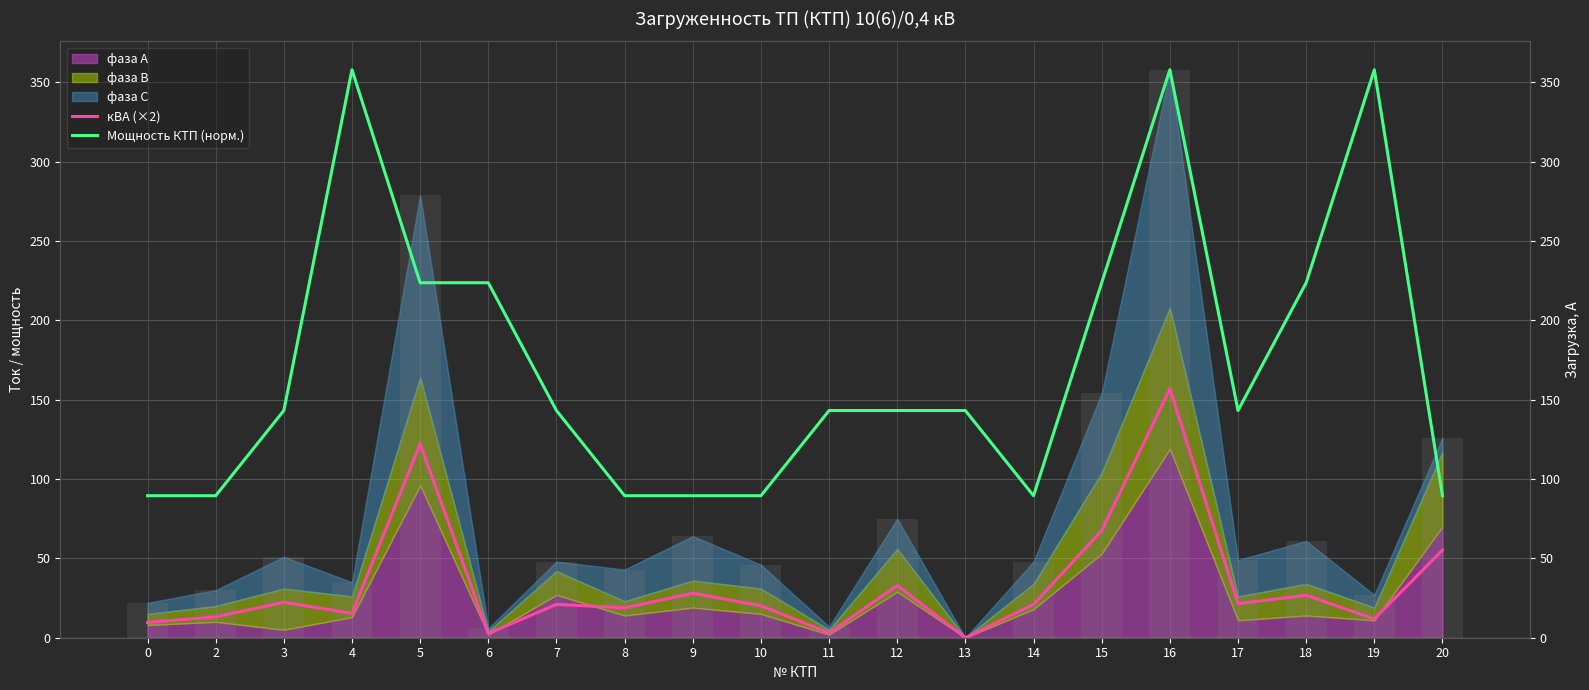

The value of кВА (×2) at 18 is 26.7. True or false?

True